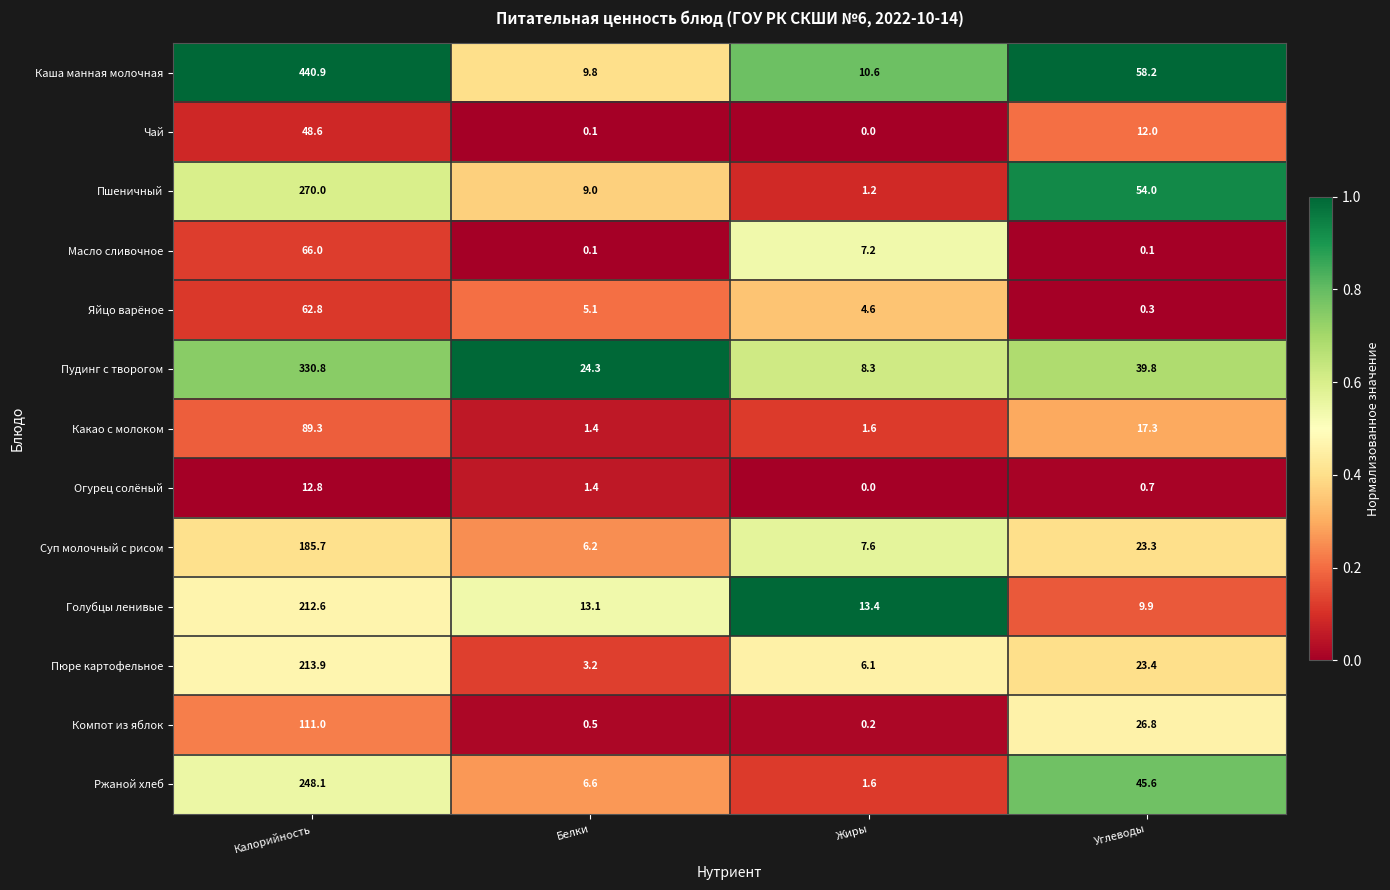

What is the highest value of the Голубцы ленивые series?

212.6